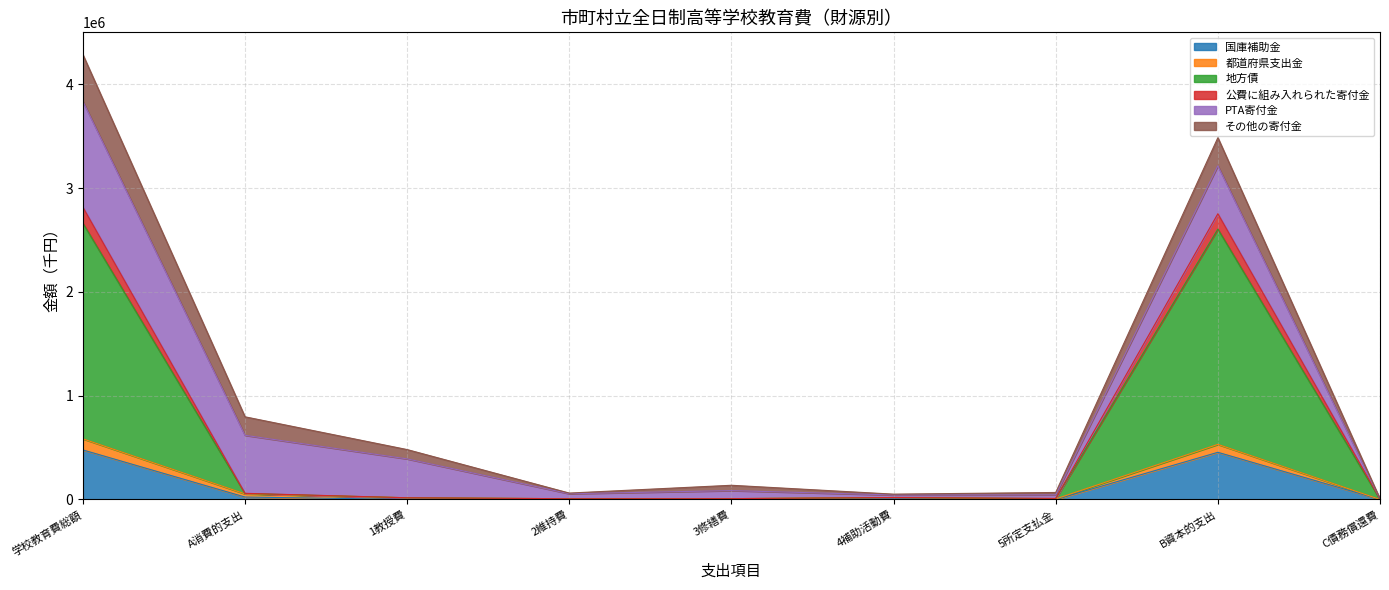

At which category is the sum across all series the highest?

学校教育費総額